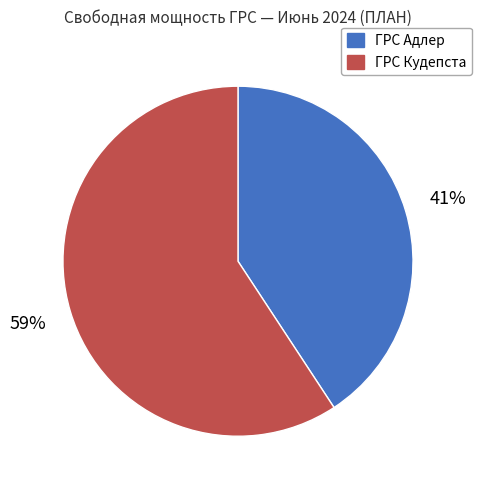

What percentage is the ГРС Кудепста slice, to the nearest percent?

59%